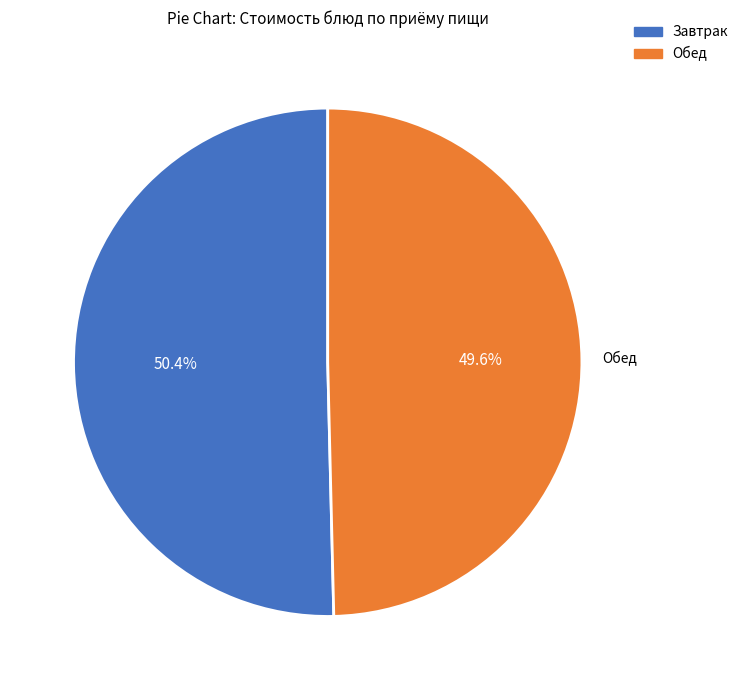

Does any single category account for the majority?

Yes